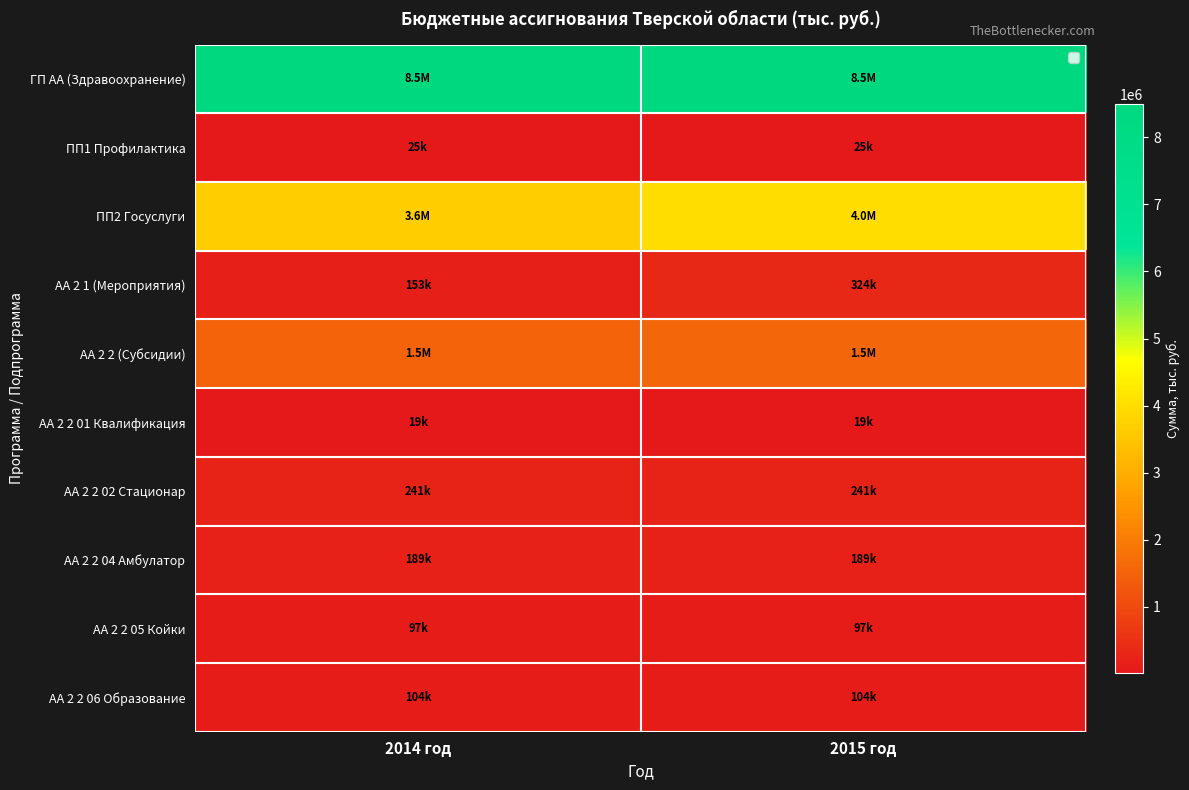

Reading right to left, extract all data points from this chart.

ГП АА (Здравоохранение): 2015 год=8485567.0	2014 год=8501425.8
ПП1 Профилактика: 2015 год=25069.2	2014 год=25069.2
ПП2 Госуслуги: 2015 год=3969636.3	2014 год=3641133.6
АА 2 1 (Мероприятия): 2015 год=324425.3	2014 год=152713.3
АА 2 2 (Субсидии): 2015 год=1543681.0	2014 год=1502780.1
АА 2 2 01 Квалификация: 2015 год=18669.6	2014 год=18669.6
АА 2 2 02 Стационар: 2015 год=240959.4	2014 год=240959.4
АА 2 2 04 Амбулатор: 2015 год=188861.5	2014 год=188861.5
АА 2 2 05 Койки: 2015 год=97461.1	2014 год=97461.1
АА 2 2 06 Образование: 2015 год=104328.4	2014 год=104328.4